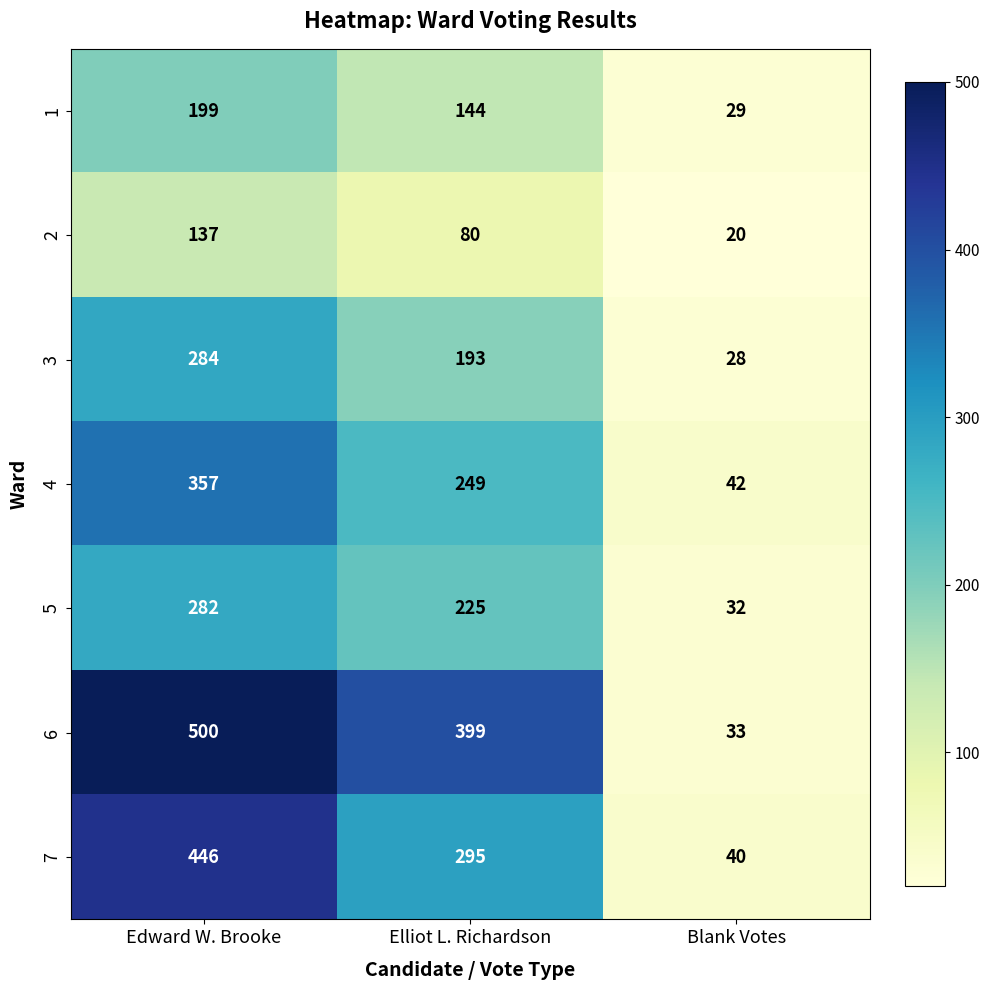

What is the smallest value displayed?

20